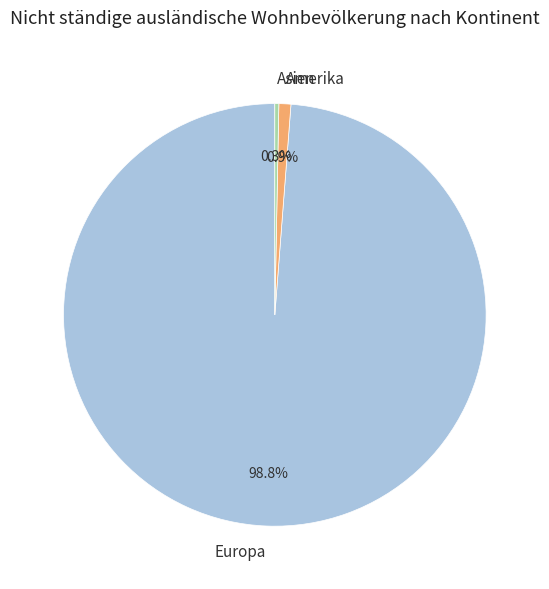

Combined, do Europa and Amerika account for over 50%?

Yes